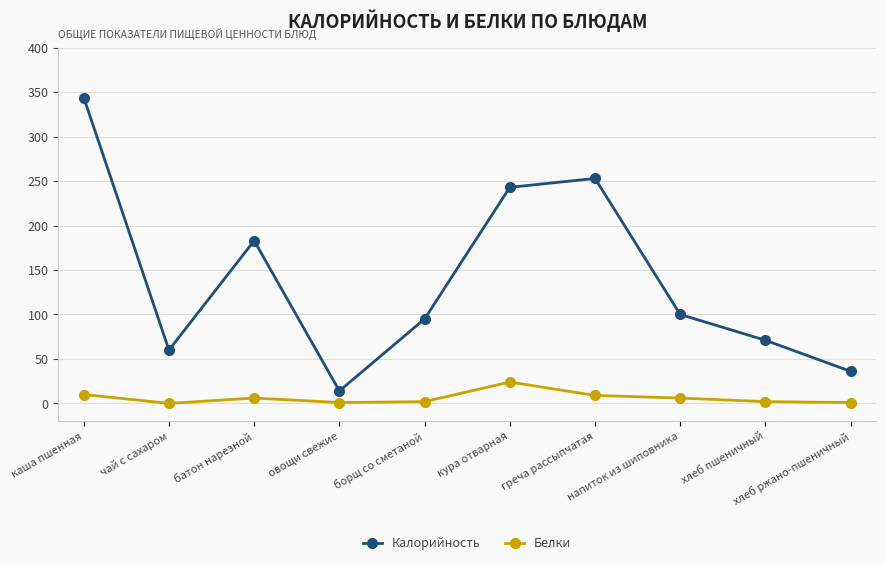

True or false: Калорийность and Белки intersect in this chart.

False